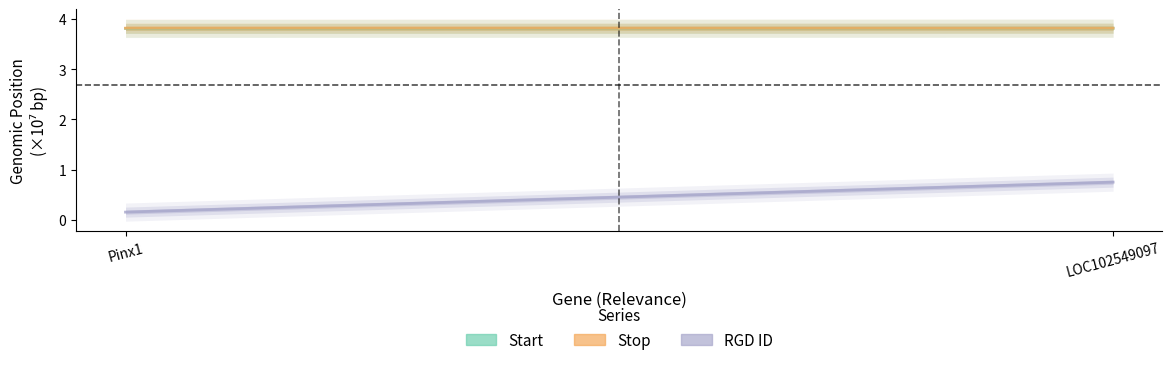

What is the average value of the Start series?

3.8